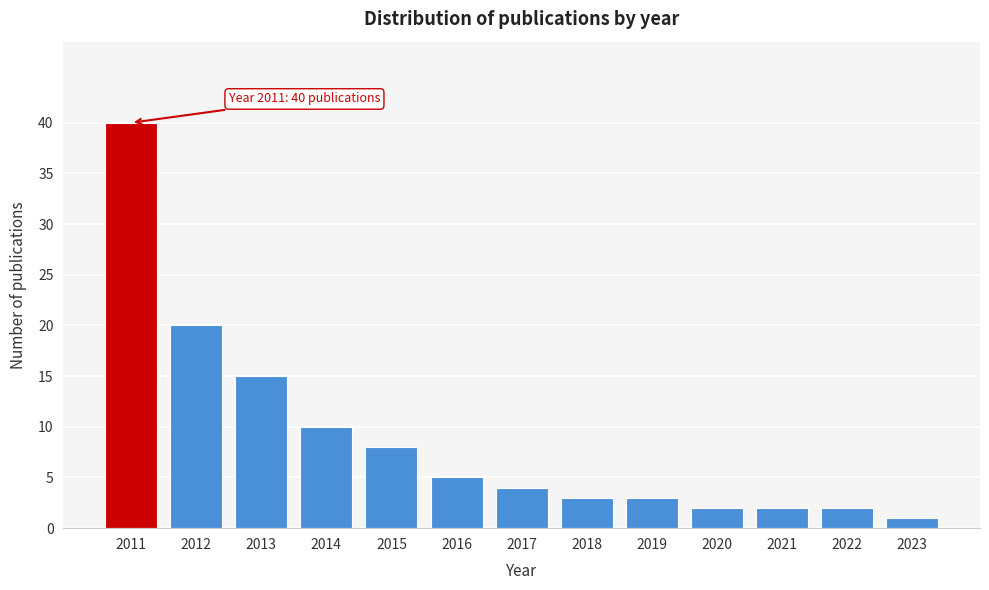

Over which range of the x-axis is the bar tallest?

2010.5 to 2011.5